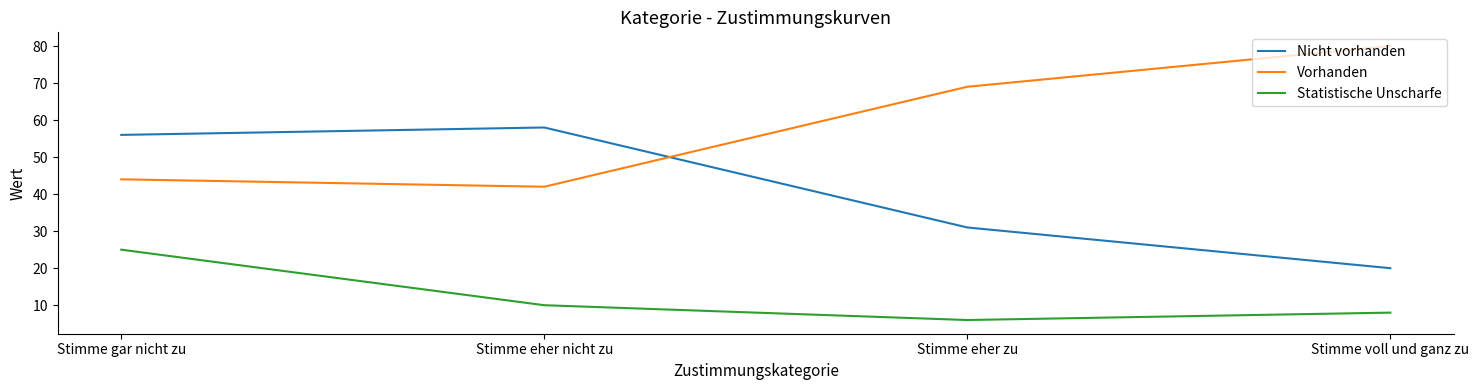

True or false: Nicht vorhanden has a value of 31 at Stimme eher zu.

True